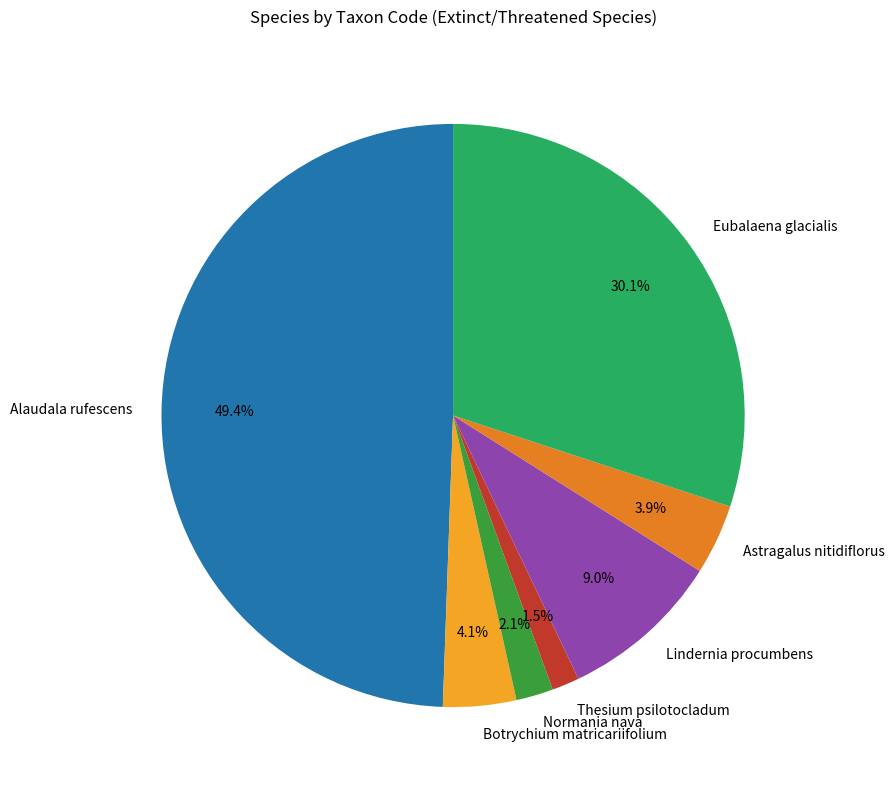

Between Normania nava and Alaudala rufescens, which is larger?

Alaudala rufescens